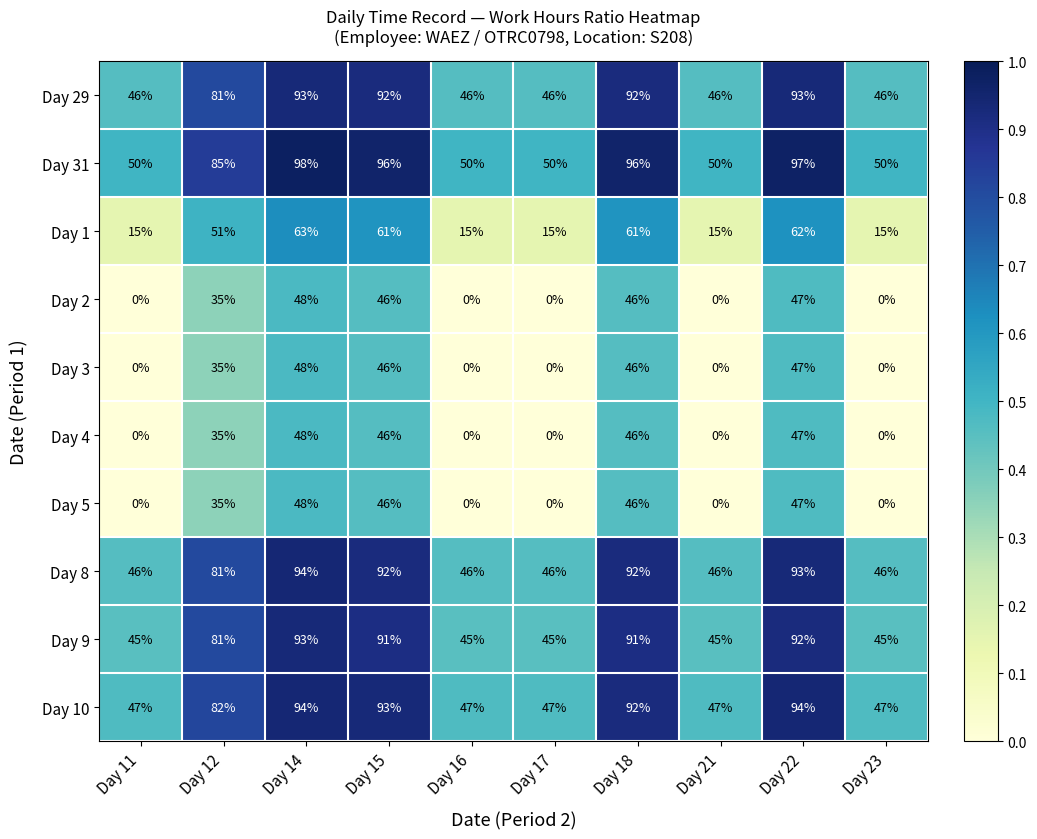

What is the spread (max minus min) of values at Day 23?

50